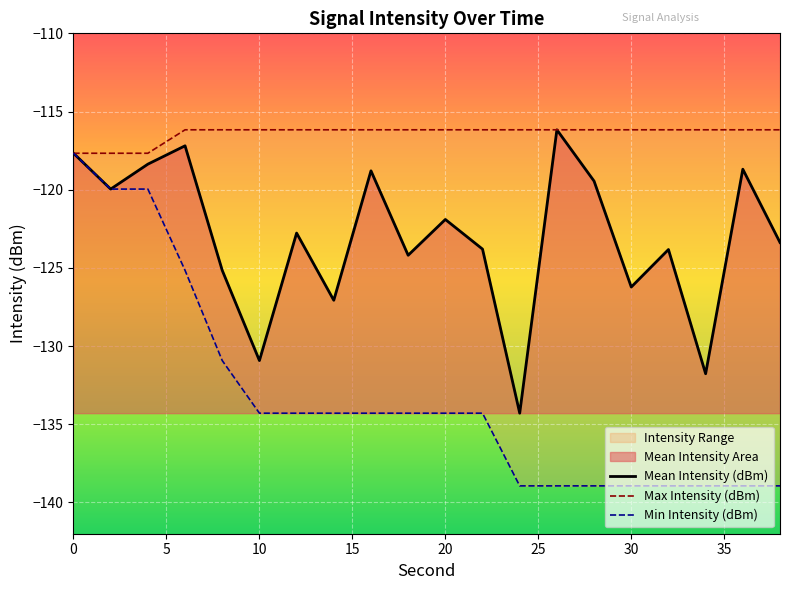

How many values in the Min Intensity (dBm) series exceed -134?

5